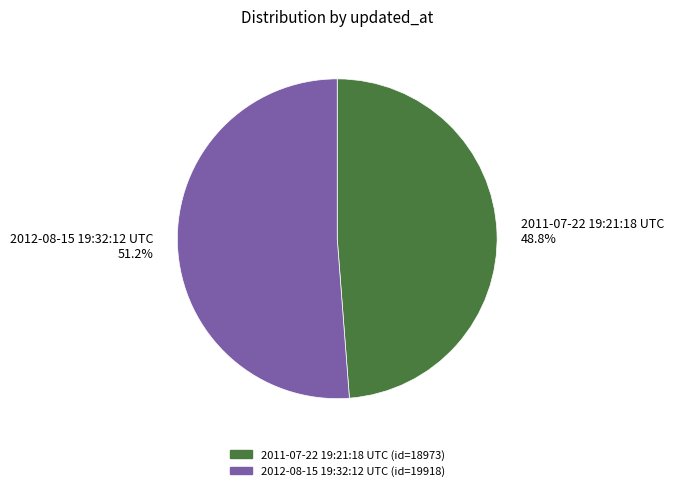

Which slice is the largest?

2012-08-15 19:32:12 UTC